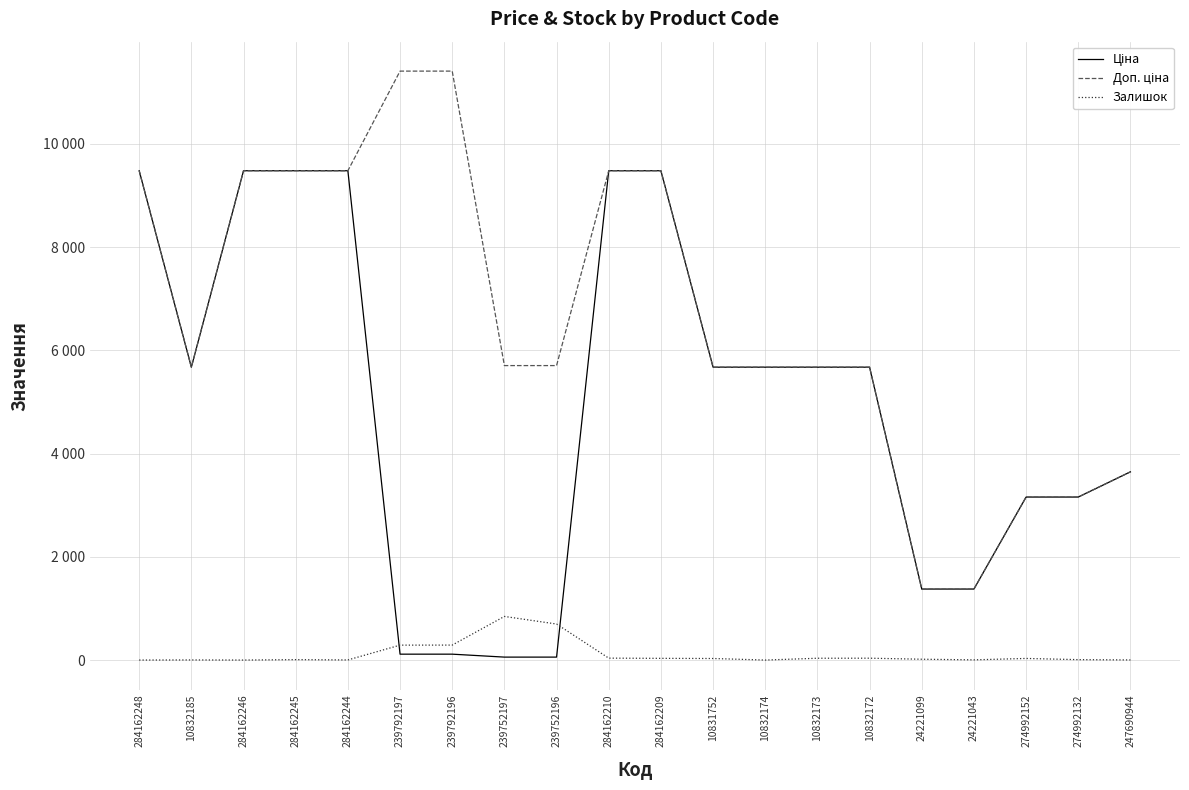

What position from the left is 239752196?

9